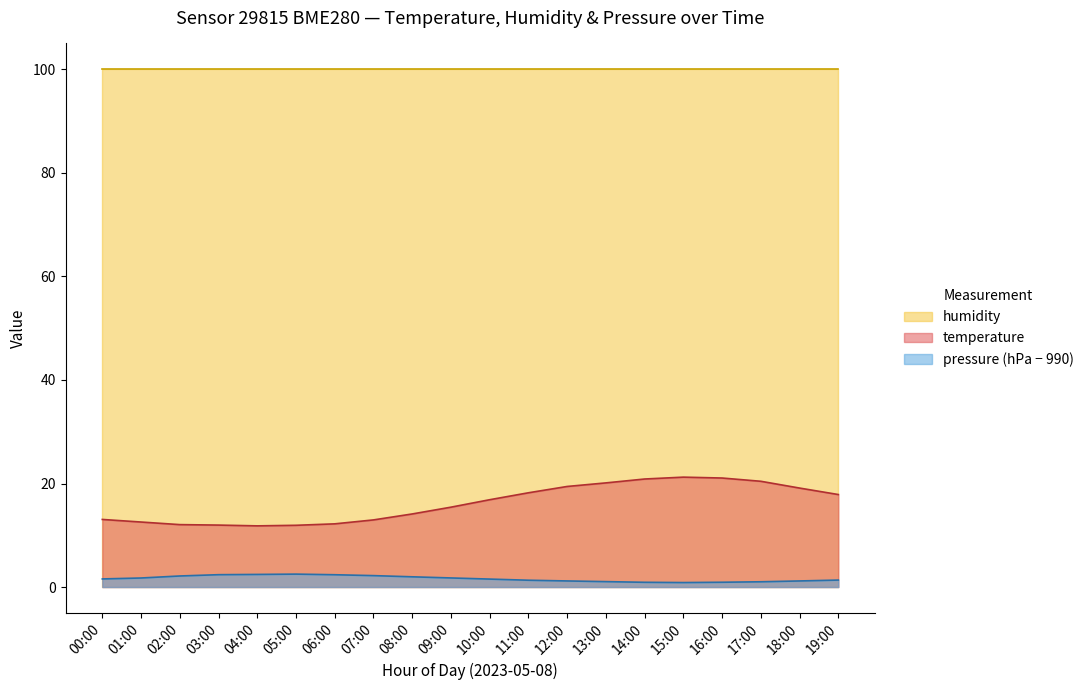

How many series are shown in this chart?

3